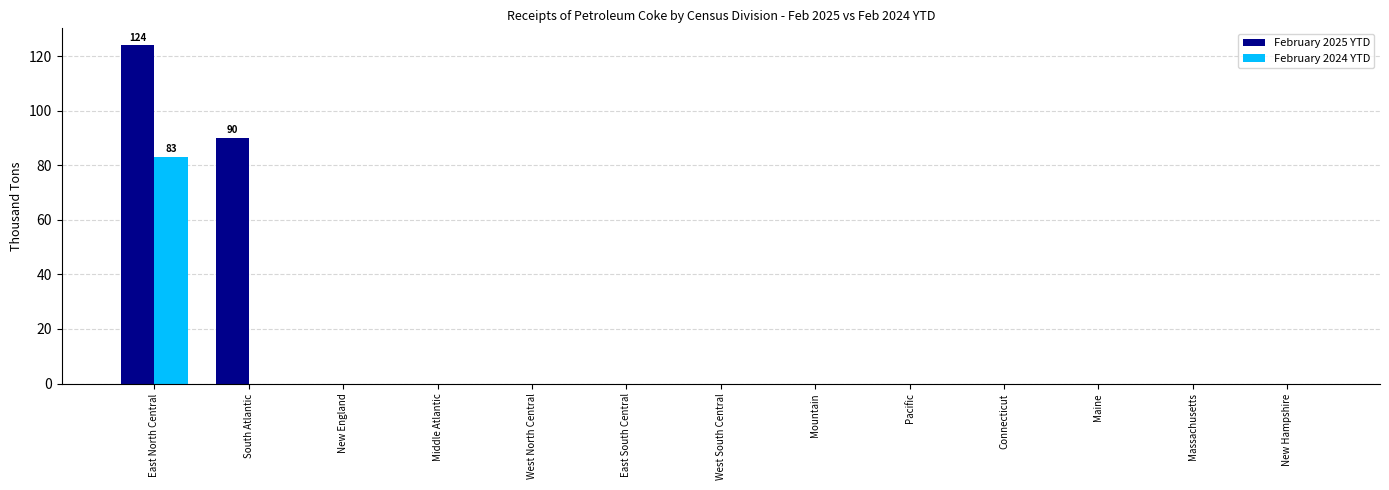

Is the value of February 2025 YTD at South Atlantic greater than the value of February 2024 YTD at East North Central?

Yes